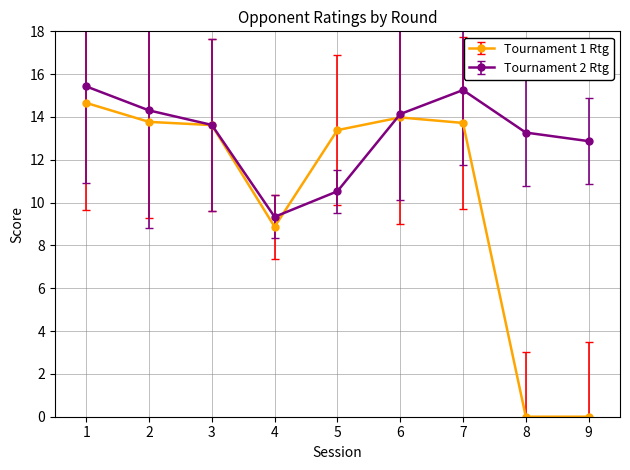

At how many categories does at least one series exceed 4?

9